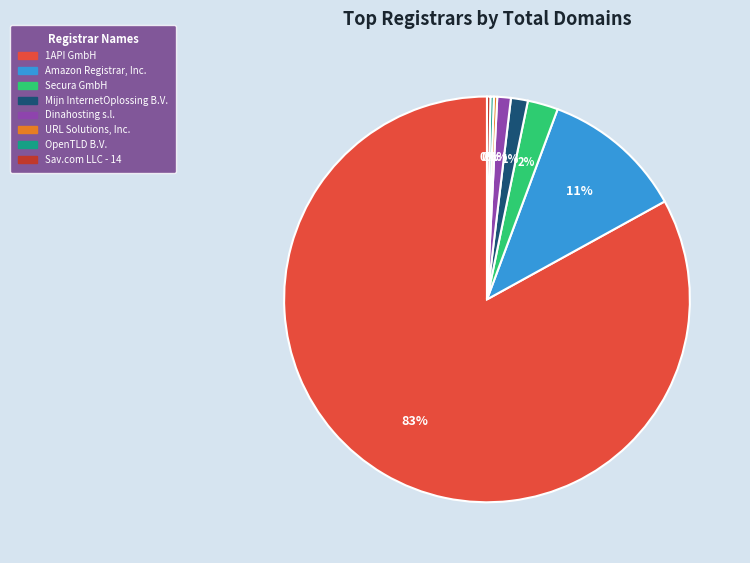

Is it true that Dinahosting s.l. is 1% of the pie?

True